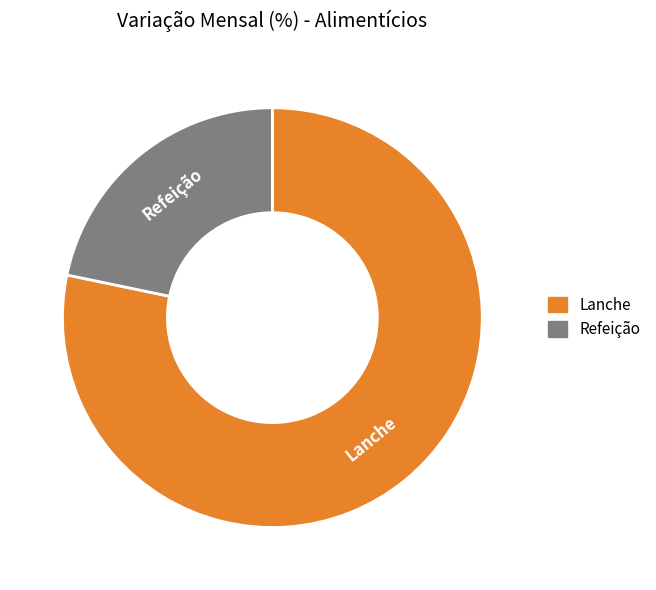

How many segments does this pie chart have?

2